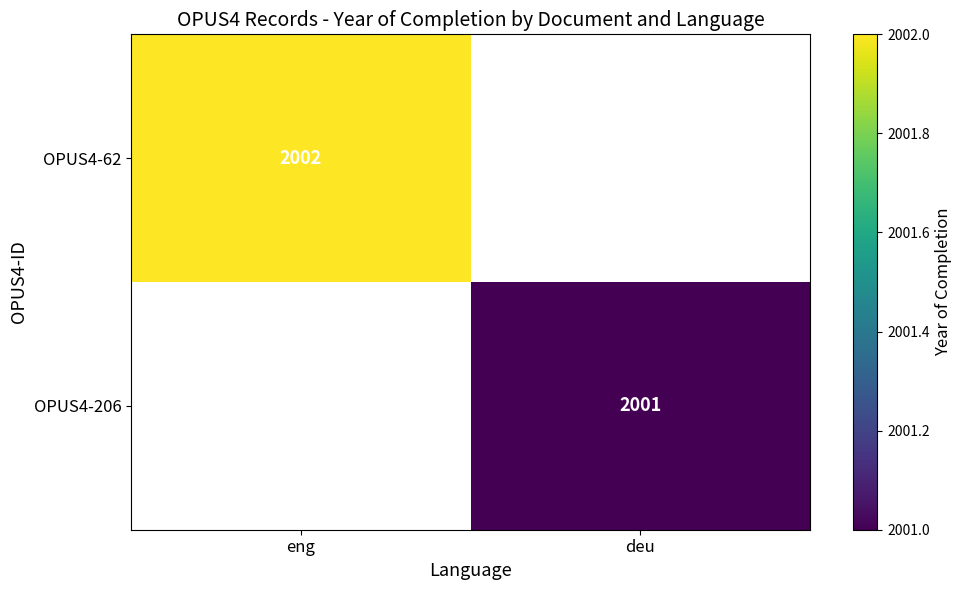

How many distinct data groups are displayed?

2